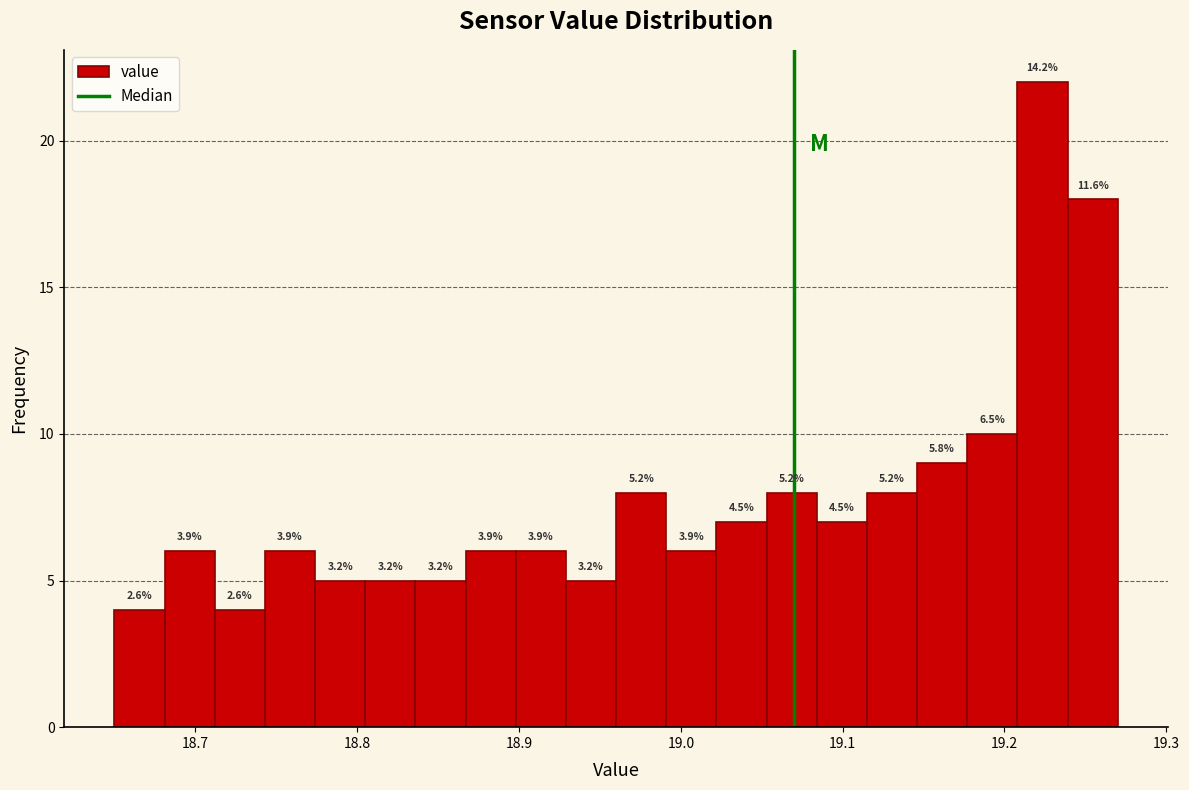

Read against the x-axis, roughly where is the centre of the tallest bar?

19.22